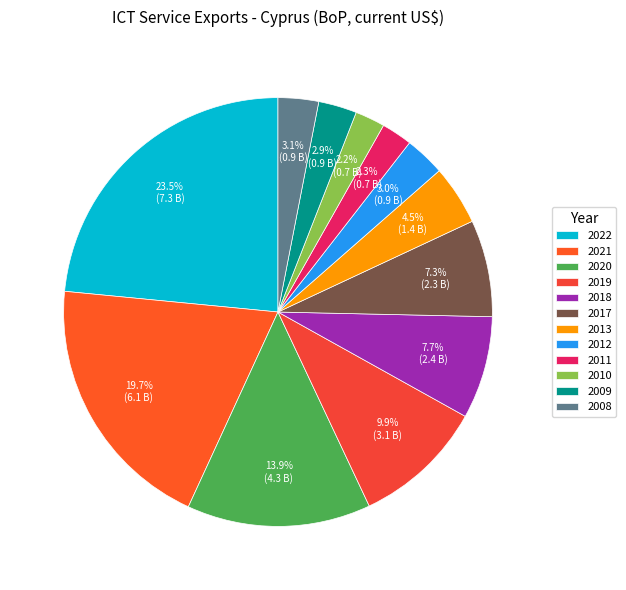

Is 2022 the majority of the pie?

No